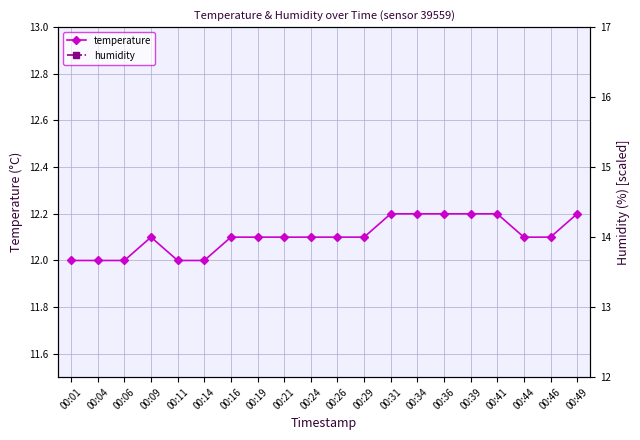

Is it true that humidity equals 26.0 at 00:36?

True